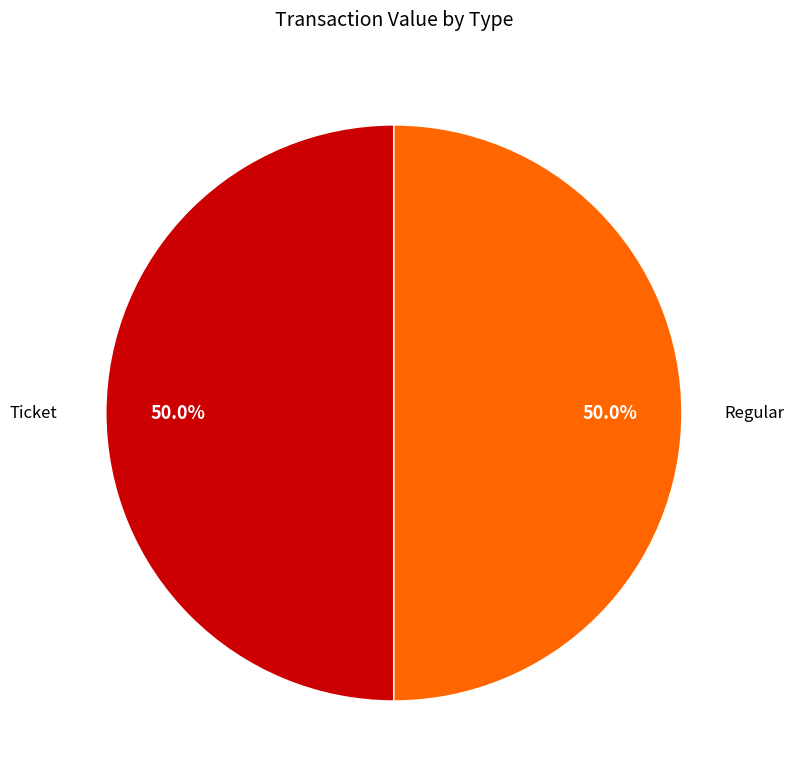

How much of the chart is everything except Regular?

50.0%